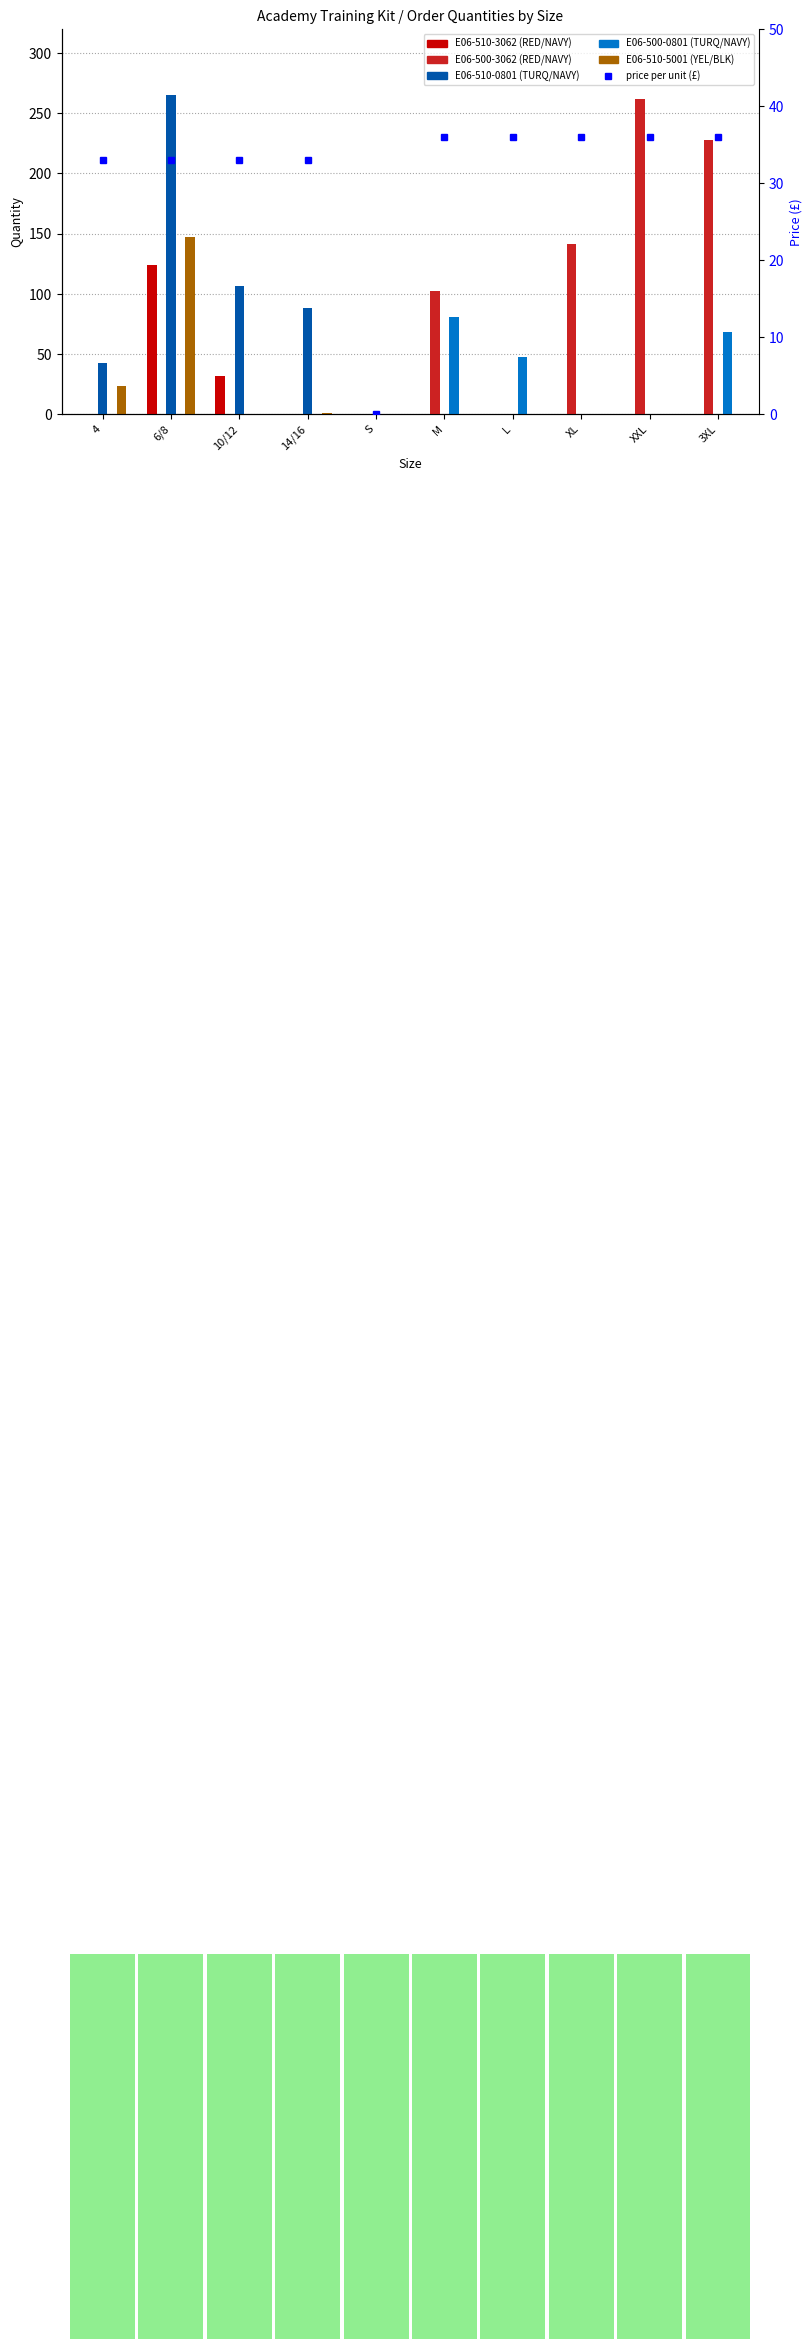

What is the value of the E06-510-5001 (YEL/BLK) bar at the 1st from the left?

23.0